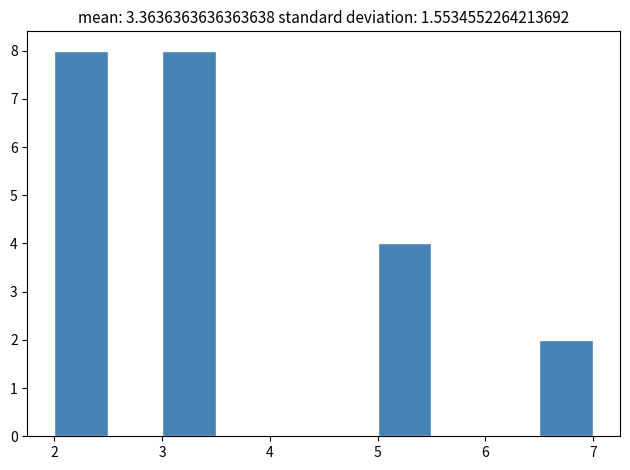

What is the height of the bar covering 3.0 to 3.5 on the x-axis? The values are not printed on the chart, so give them approximately, as read against the axis.

8